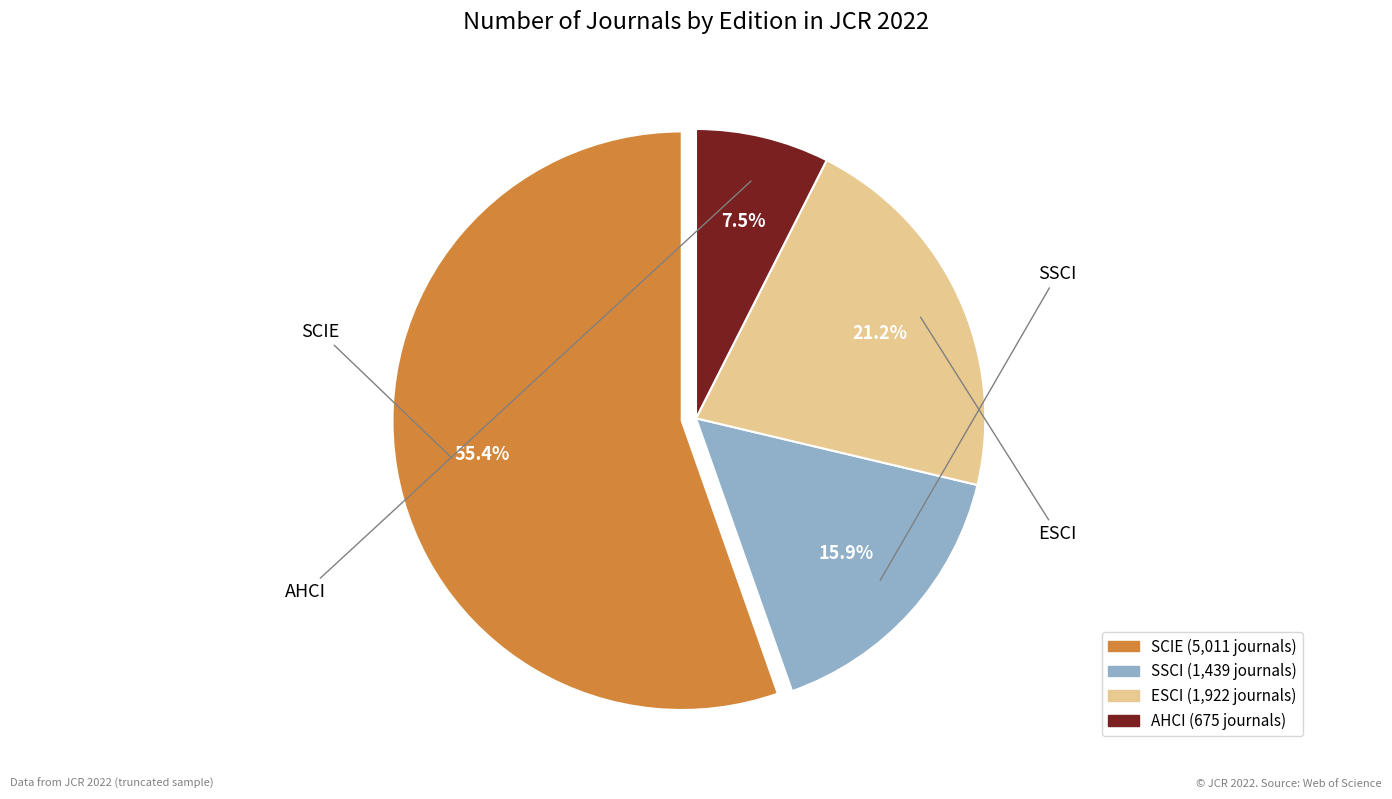

Count the number of slices in the pie.

4